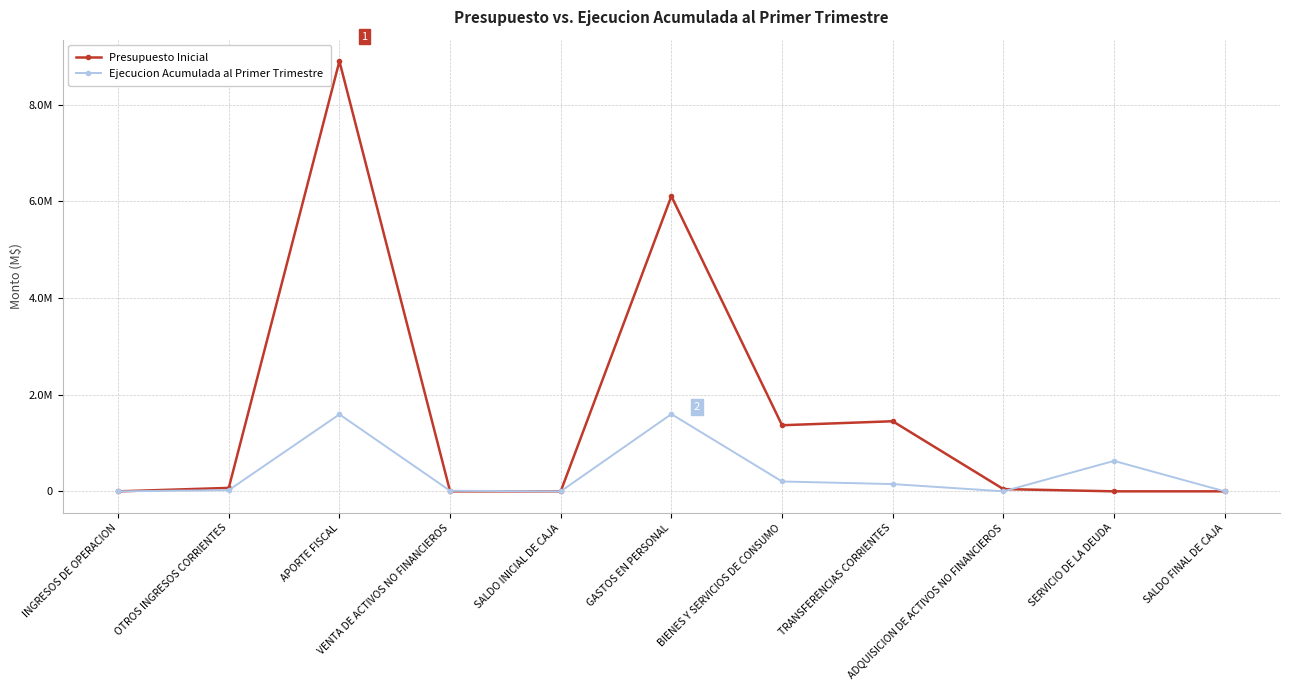

What is the label of the 7th point from the left?

BIENES Y SERVICIOS DE CONSUMO